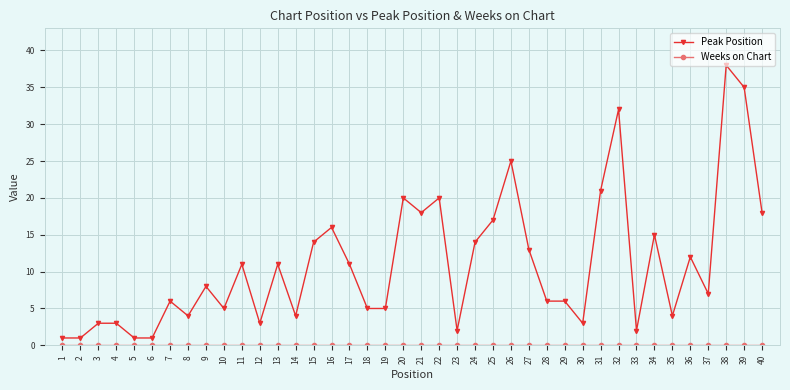

True or false: Peak Position has more than 2 points higher than both neighbors.

True